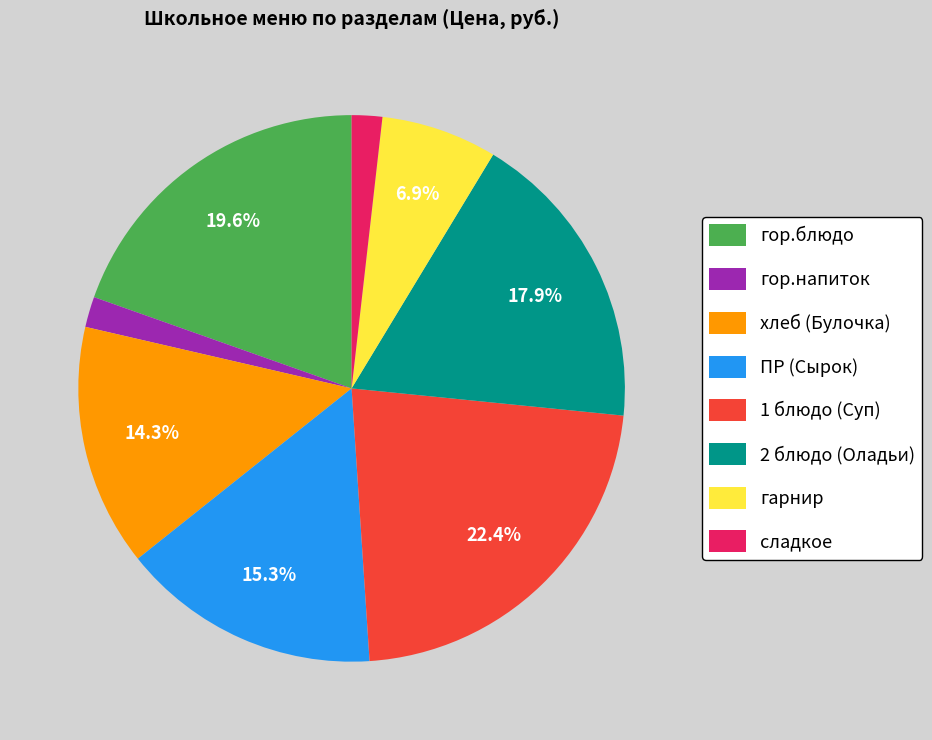

Is it true that сладкое is 2% of the pie?

True